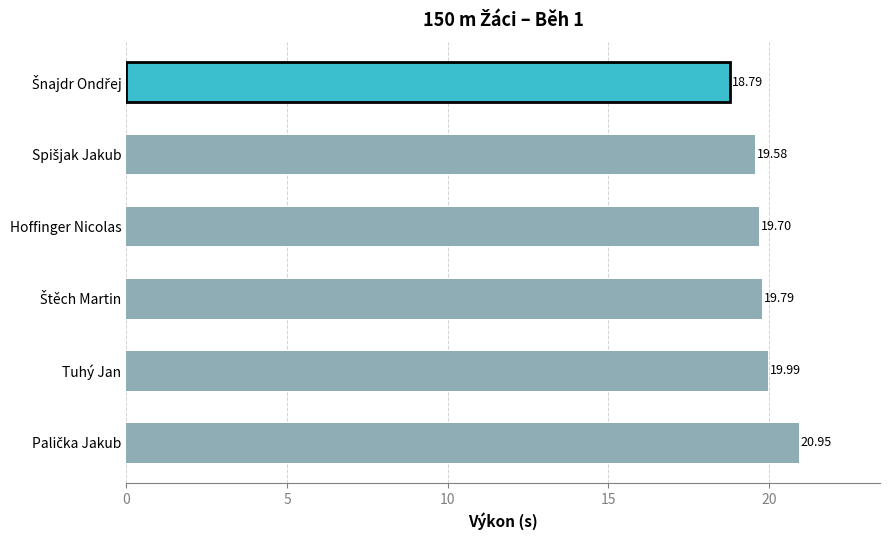

What is the label of the 2nd bar from the bottom?

Tuhý Jan